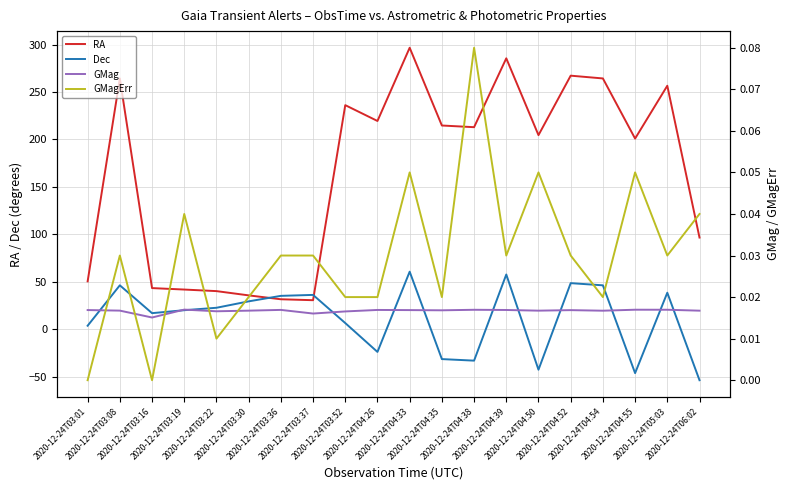

Where is the first local maximum for RA?

2020-12-24T03:08